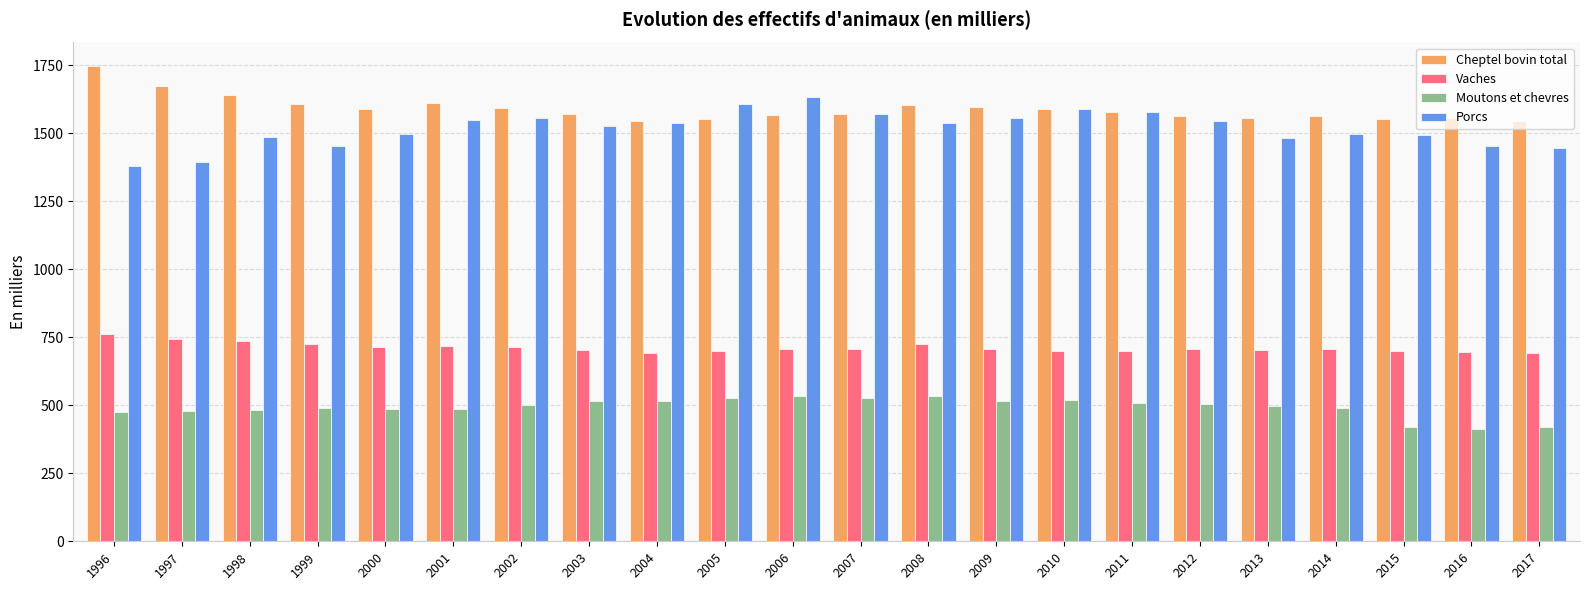

Does the chart contain stacked bars?

No